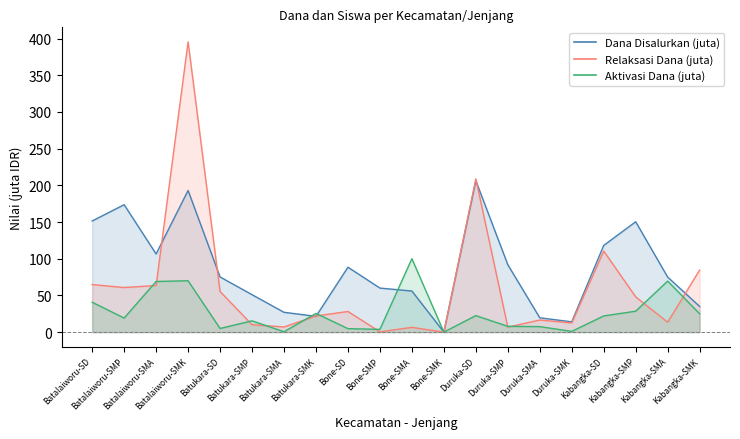

Reading left to right, transcribe all the data shown in this chart.

Dana Disalurkan: Batalaiworu-SD=151.4	Batalaiworu-SMP=173.6	Batalaiworu-SMA=106.5	Batalaiworu-SMK=193.0	Batukara-SD=75.2	Batukara-SMP=51.0	Batukara-SMA=27.0	Batukara-SMK=21.5	Bone-SD=88.4	Bone-SMP=60.0	Bone-SMA=56.0	Bone-SMK=0.0	Duruka-SD=206.3	Duruka-SMP=91.9	Duruka-SMA=19.5	Duruka-SMK=14.0	Kabangka-SD=118.1	Kabangka-SMP=150.4	Kabangka-SMA=75.0	Kabangka-SMK=35.0
Pemberian Relaksasi Dana: Batalaiworu-SD=64.8	Batalaiworu-SMP=60.8	Batalaiworu-SMA=63.5	Batalaiworu-SMK=395.5	Batukara-SD=55.4	Batukara-SMP=10.1	Batukara-SMA=7.0	Batukara-SMK=22.0	Bone-SD=28.1	Bone-SMP=0.4	Bone-SMA=6.5	Bone-SMK=0.0	Duruka-SD=208.8	Duruka-SMP=6.8	Duruka-SMA=16.5	Duruka-SMK=12.5	Kabangka-SD=110.5	Kabangka-SMP=48.0	Kabangka-SMA=13.5	Kabangka-SMK=84.5
Pemberian Aktivasi Dana: Batalaiworu-SD=40.7	Batalaiworu-SMP=19.1	Batalaiworu-SMA=69.0	Batalaiworu-SMK=70.0	Batukara-SD=5.0	Batukara-SMP=15.4	Batukara-SMA=0.5	Batukara-SMK=25.5	Bone-SD=4.7	Bone-SMP=3.8	Bone-SMA=100.0	Bone-SMK=0.0	Duruka-SD=22.5	Duruka-SMP=7.9	Duruka-SMA=7.5	Duruka-SMK=1.0	Kabangka-SD=22.1	Kabangka-SMP=28.5	Kabangka-SMA=69.5	Kabangka-SMK=25.0